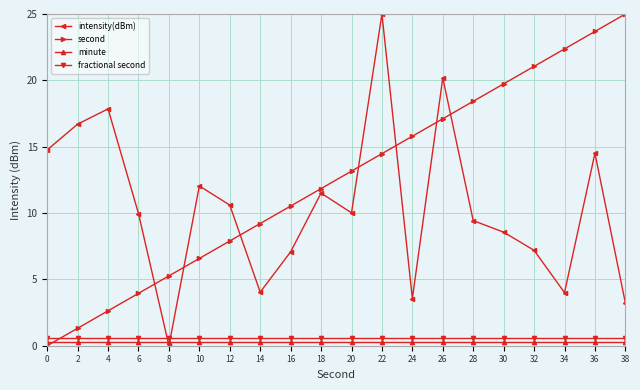

Reading left to right, what are all the values shown in this chart?

intensity(dBm): 14.8	16.7	17.9	10.0	0.0	12.0	10.6	4.0	7.1	11.5	10.0	25.0	3.5	20.2	9.4	8.6	7.2	4.0	14.5	3.2
second: 0.0	1.3	2.6	3.9	5.3	6.6	7.9	9.2	10.5	11.8	13.2	14.5	15.8	17.1	18.4	19.7	21.1	22.4	23.7	25.0
minute: 0.3	0.3	0.3	0.3	0.3	0.3	0.3	0.3	0.3	0.3	0.3	0.3	0.3	0.3	0.3	0.3	0.3	0.3	0.3	0.3
fractional second: 0.6	0.6	0.6	0.6	0.6	0.6	0.6	0.6	0.6	0.6	0.6	0.6	0.6	0.6	0.6	0.6	0.6	0.6	0.6	0.6